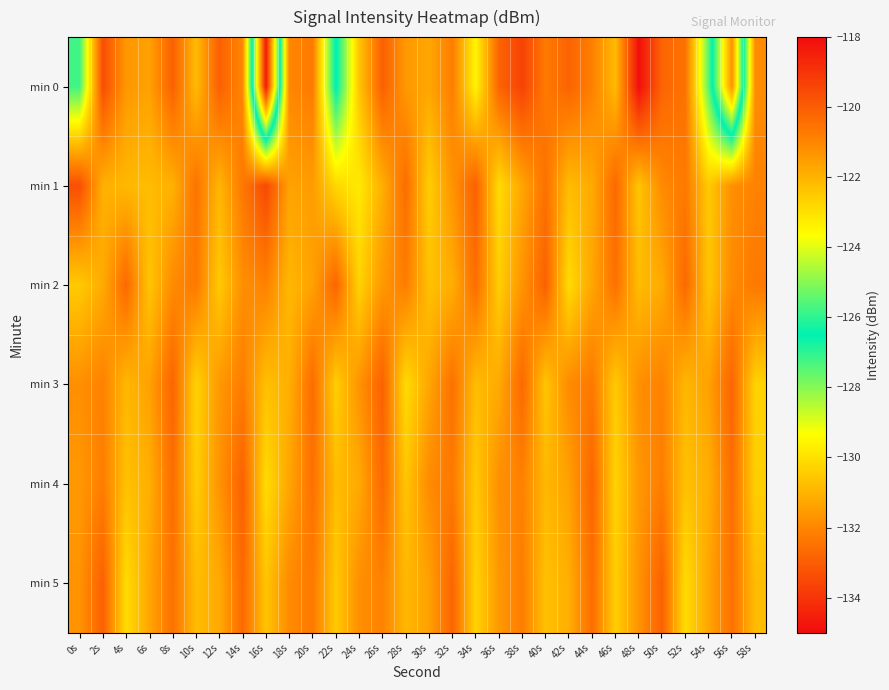

Which series changed the most between 28s and 46s?

min 0